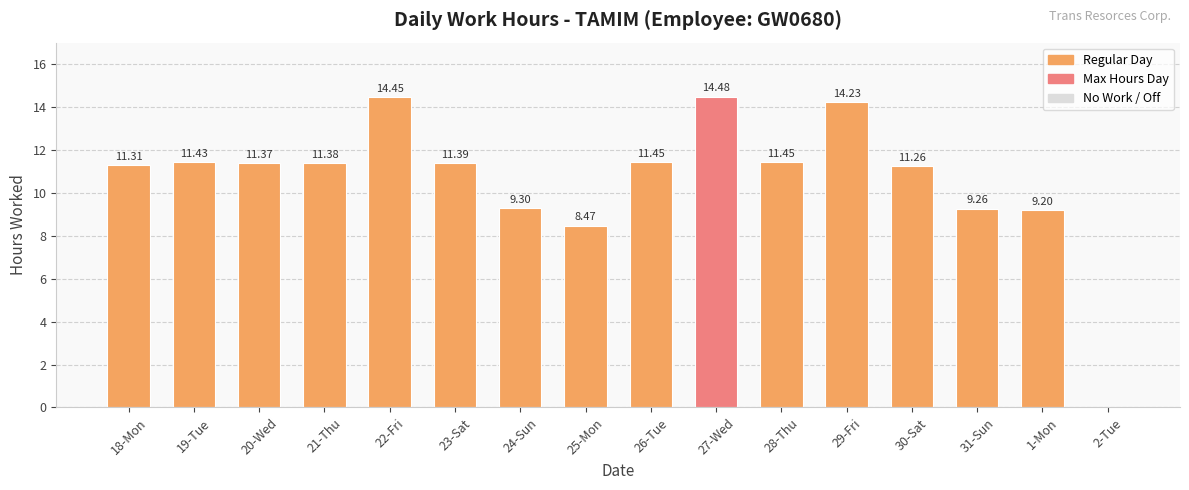

What is the sum of the values at 1-Mon and 27-Wed?

23.7